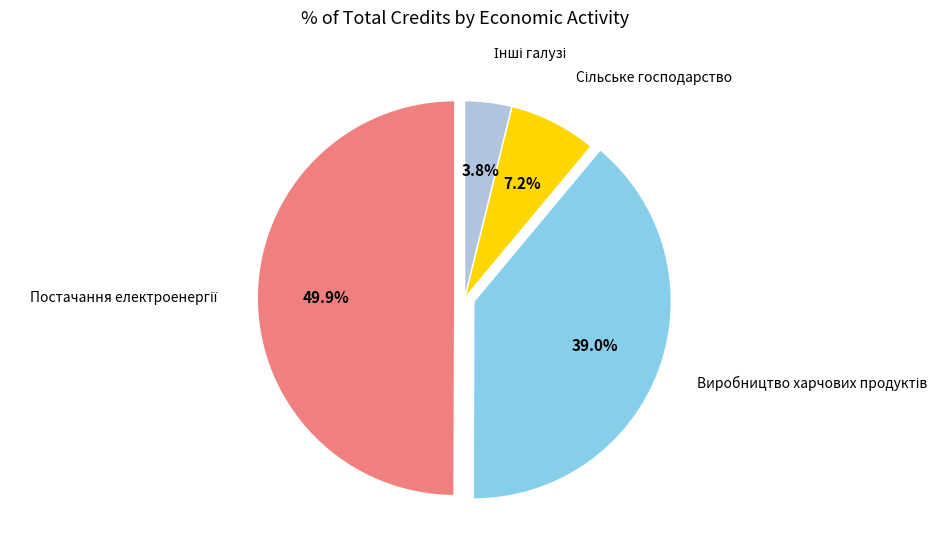

Count the number of slices in the pie.

4